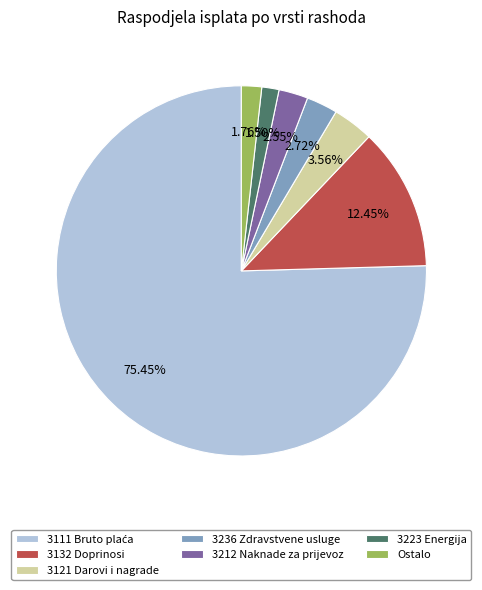

To the nearest percent, what is the average slice percentage?

14%